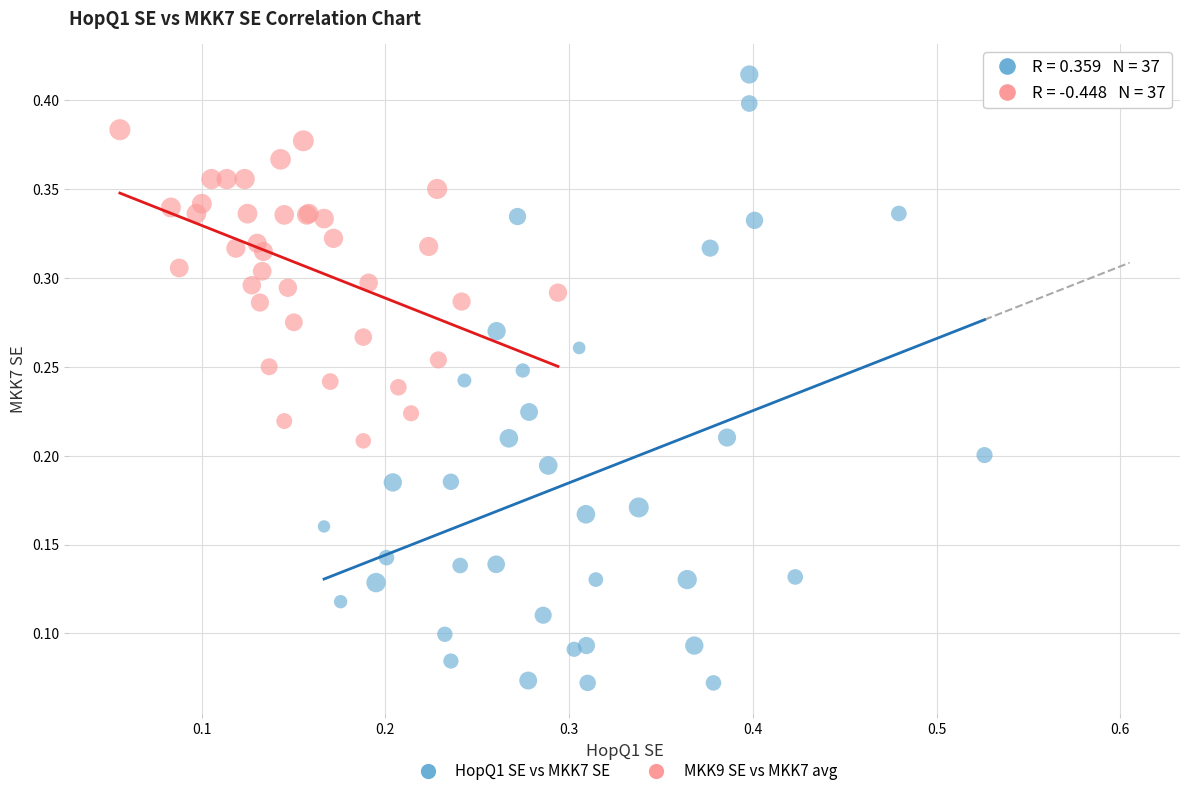

Which series contains the lowest Y value?

HopQ1 SE vs MKK7 SE